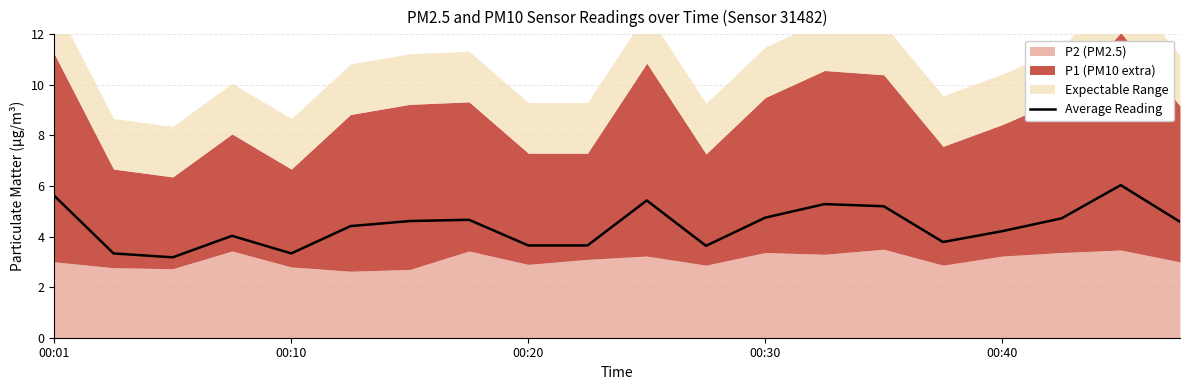

How many values are below 4?

7